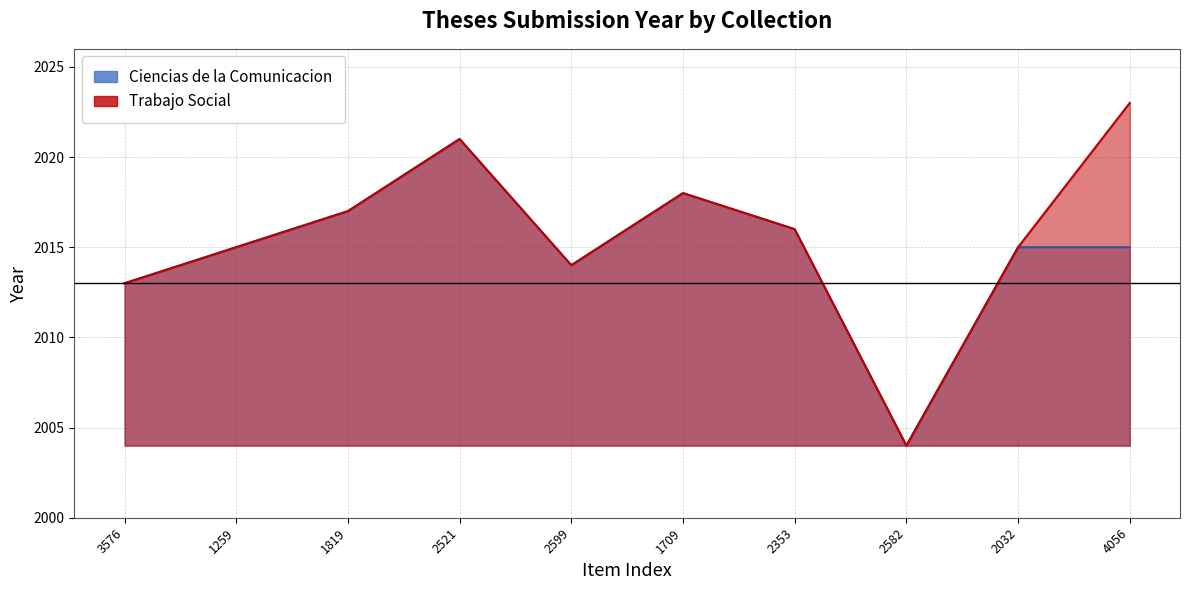

What is the difference between the maximum and minimum values in the Ciencias de la Comunicacion series?

17